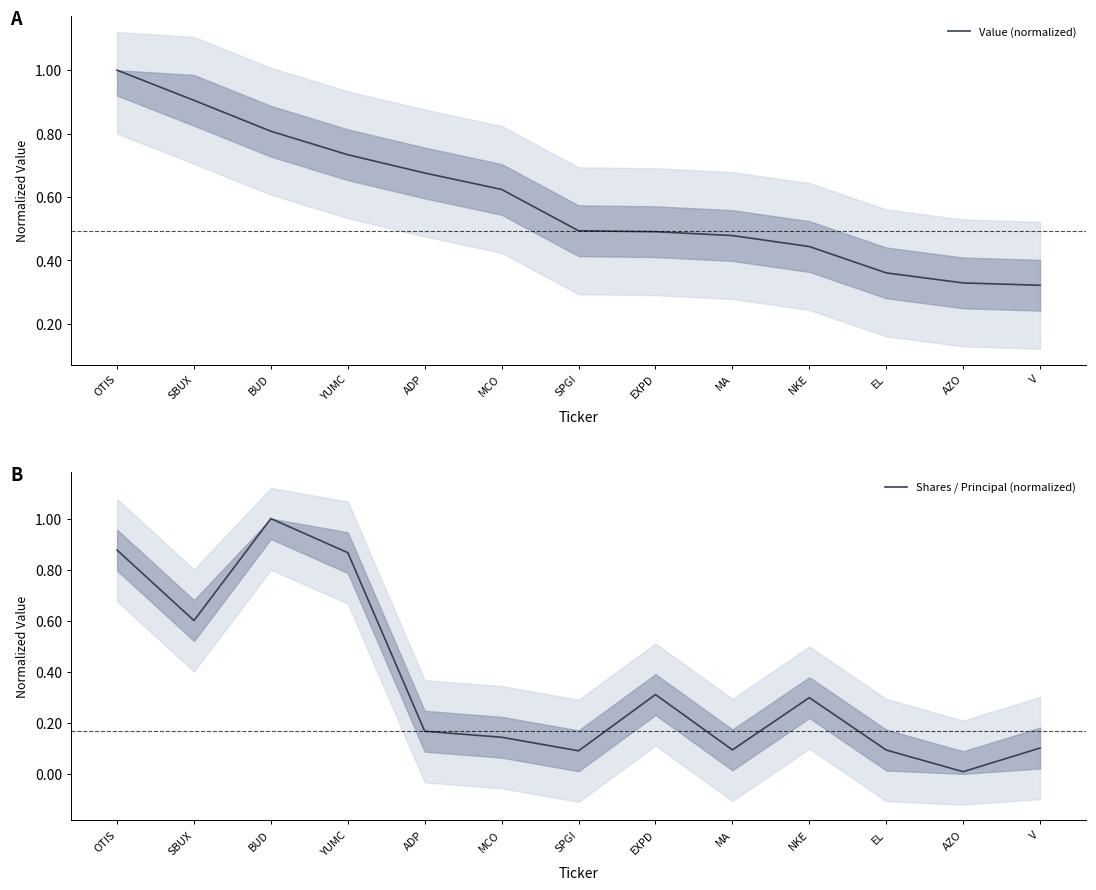

What is the value of the Value (normalized) point at the 7th from the left?

0.5